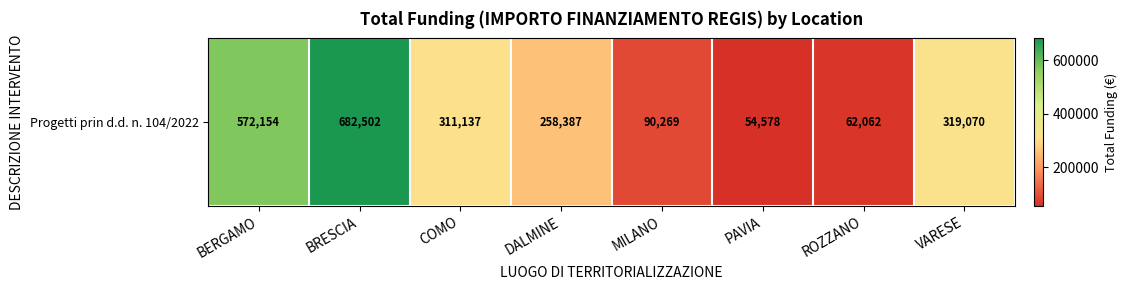

How many data points are less than 311136?

4